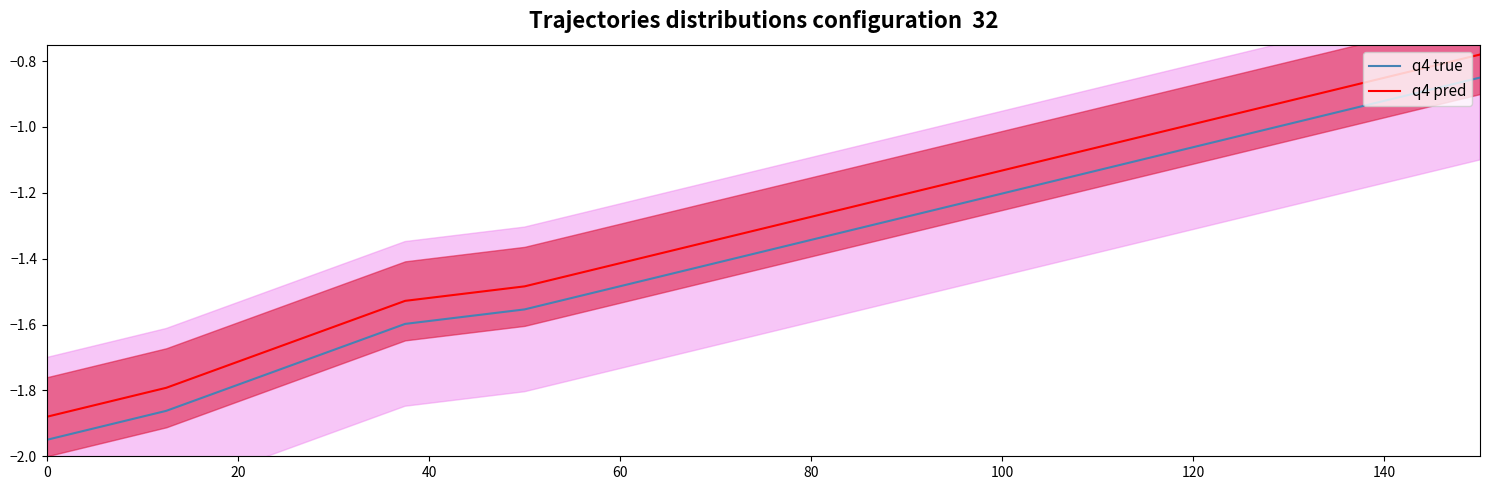

True or false: q4 true and q4 pred cross at least once.

False